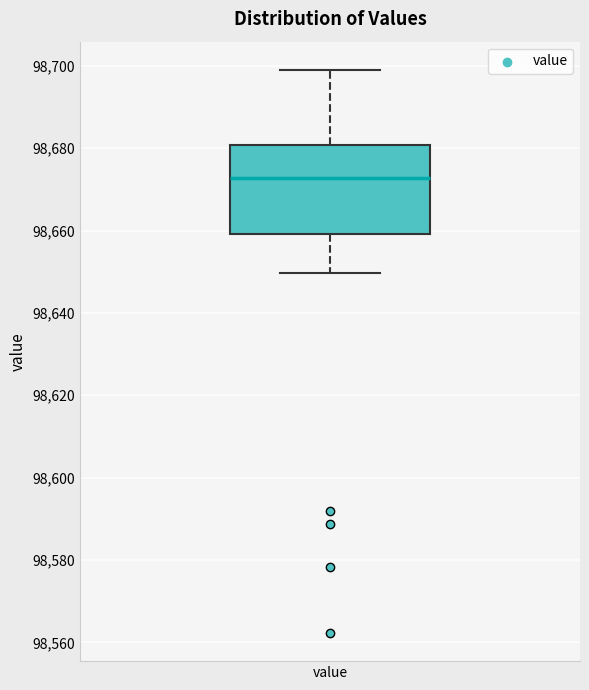

Transcribe this box plot: give where the median line is, the range the box spans, and where the two whiskers end, as read against the y-axis. The values are not printed on the chart, so give them approximately, as read against the axis.

median 98672, box 98660 to 98680, whiskers 98650 to 98700